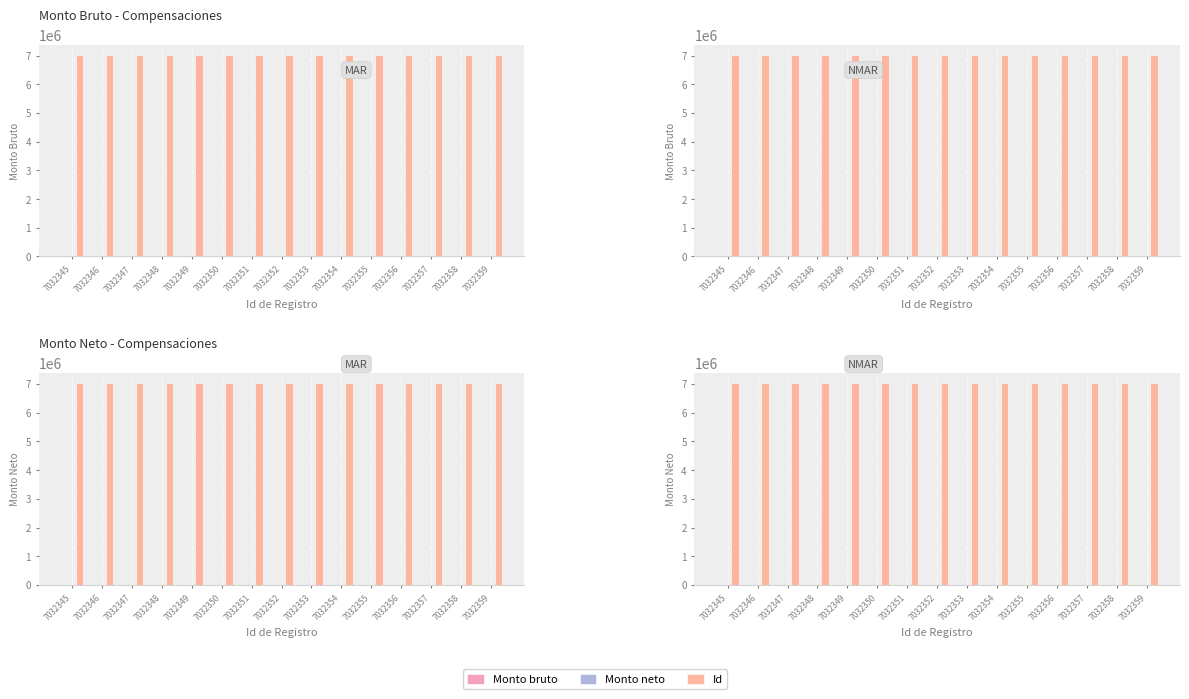

At which category is the sum across all series the highest?

7032359